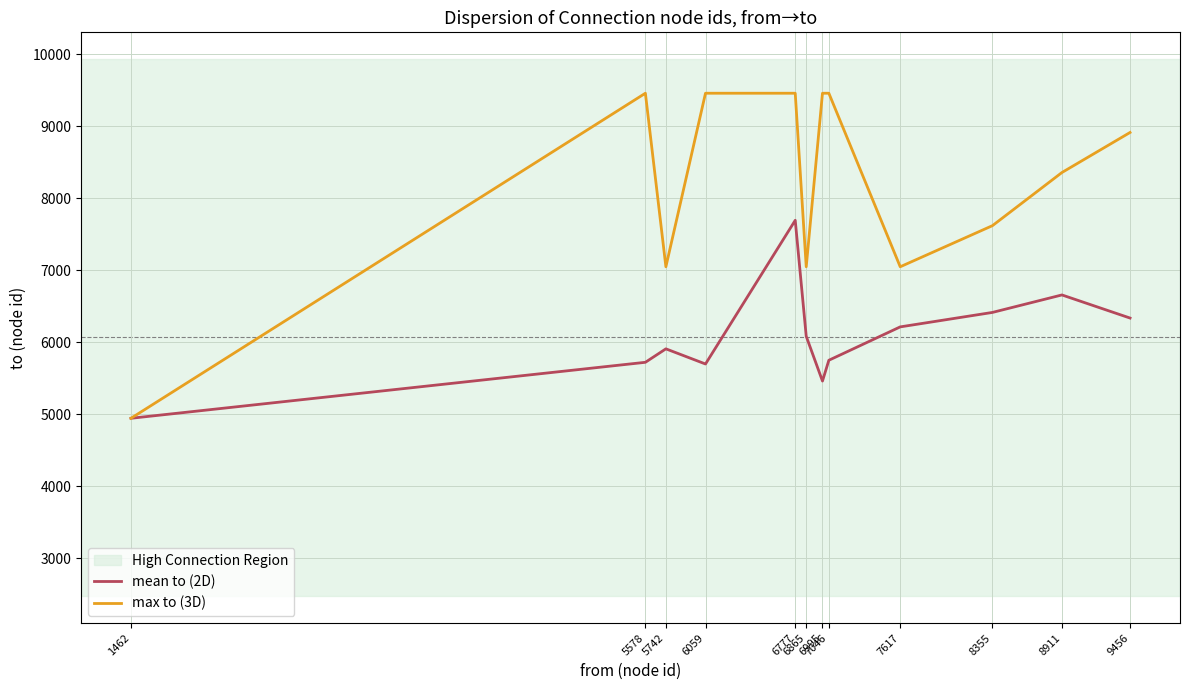

Which series has the widest spread of values?

max to (3D)